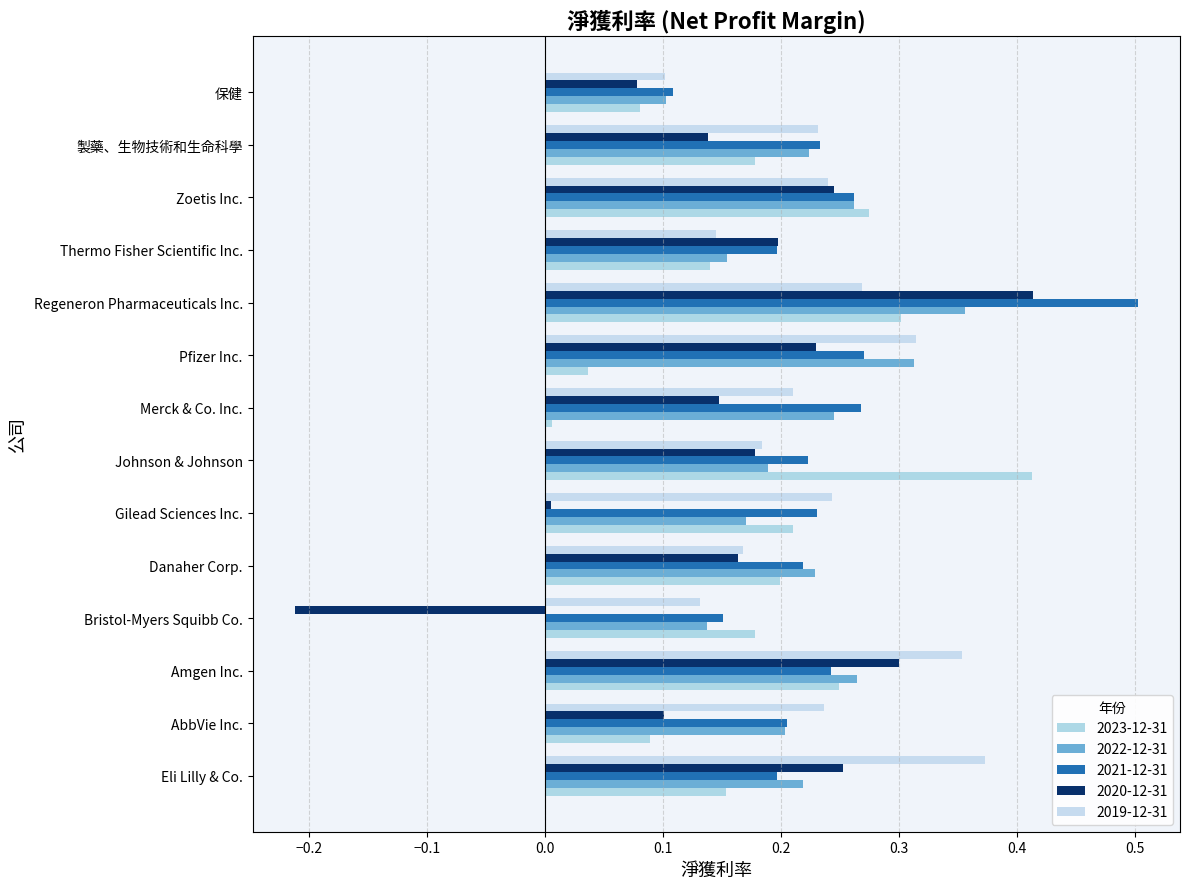

What is the spread (max minus min) of values at Gilead Sciences Inc.?

0.2